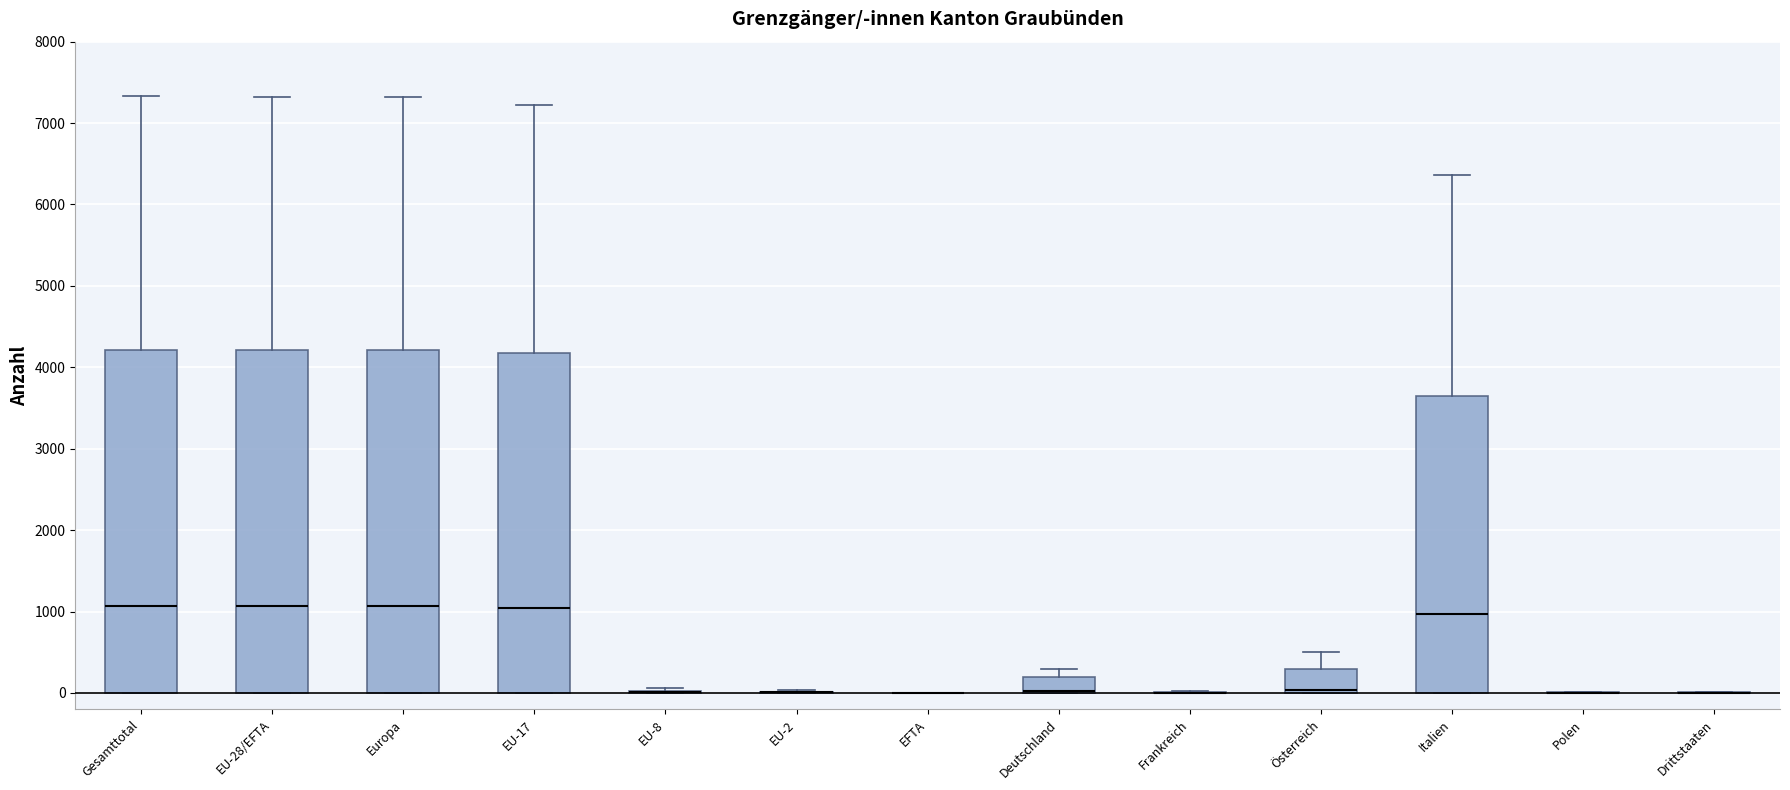

Reading left to right, read every box against the y-axis: the position of its median line, the range the box covers, and the ends of its whiskers. The values are not printed on the chart, so give them approximately, as read against the axis.

Gesamttotal: median 1100, box 0 to 4200, whiskers 0 to 7300
EU-28/EFTA: median 1100, box 0 to 4200, whiskers 0 to 7300
Europa: median 1100, box 0 to 4200, whiskers 0 to 7300
EU-17: median 1000, box 0 to 4200, whiskers 0 to 7200
EU-8: box collapsed to a line at 0, whiskers 0 to 100
EU-2: box collapsed to a line at 0, whiskers 0 to 0
EFTA: box collapsed to a line at 0, whiskers 0 to 0
Deutschland: median 0 (drawn on the box's lower edge), box 0 to 200, whiskers 0 to 300
Frankreich: box collapsed to a line at 0, whiskers 0 to 0
Österreich: median 0 (just above the box's lower edge), box 0 to 300, whiskers 0 to 500
Italien: median 1000, box 0 to 3700, whiskers 0 to 6400
Polen: box collapsed to a line at 0, whiskers 0 to 0
Drittstaaten: box collapsed to a line at 0, whiskers 0 to 0